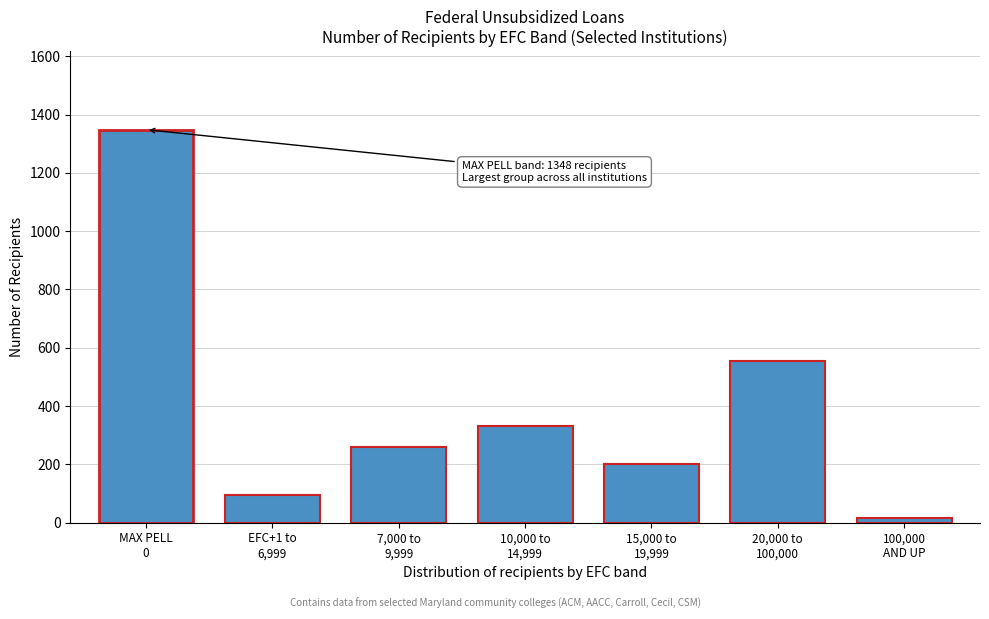

Reading right to left, transcribe all the data shown in this chart.

17	555	202	333	261	96	1348